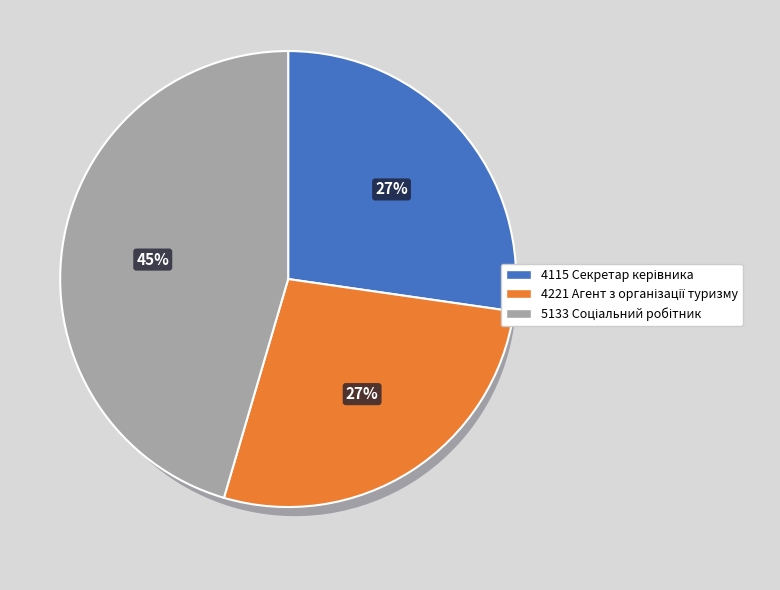

How many slices are in this pie chart?

3